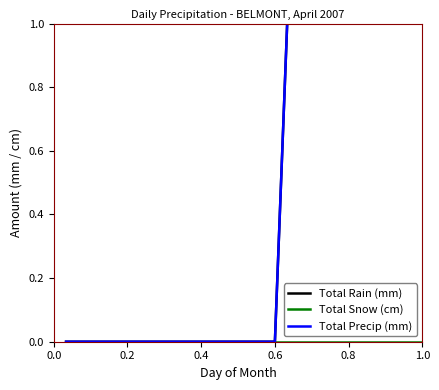

Does the chart display data point markers on the line(s)?

No